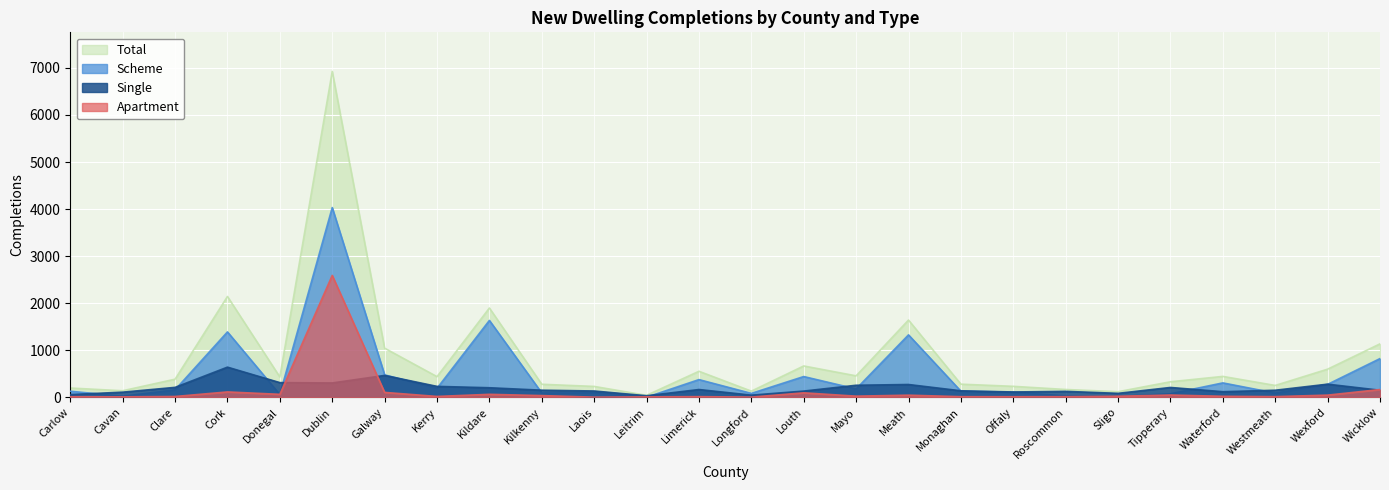

At which label does Scheme reach its peak?

Dublin